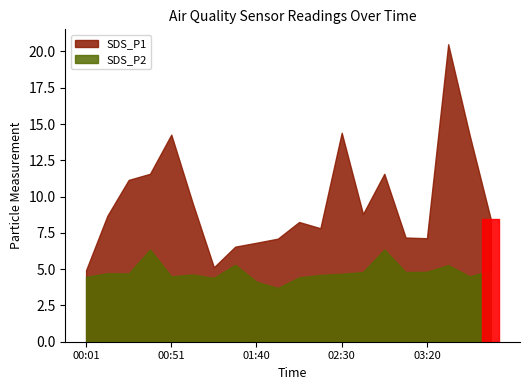

What is the label of the 1st point from the right?

03:58